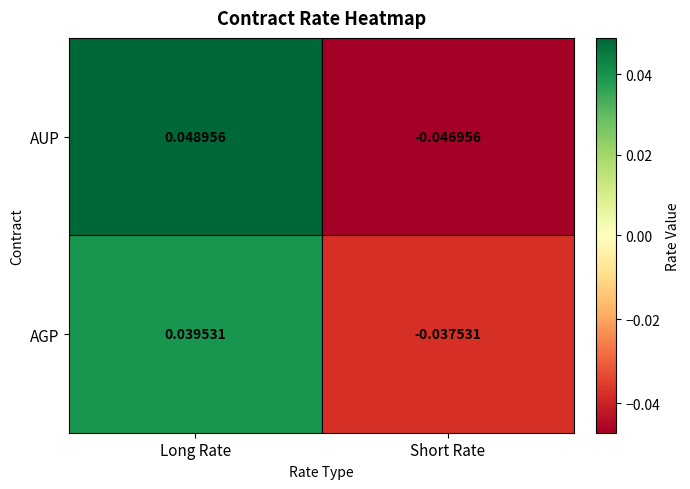

Is the value of AUP at Short Rate greater than the value of AGP at Short Rate?

No